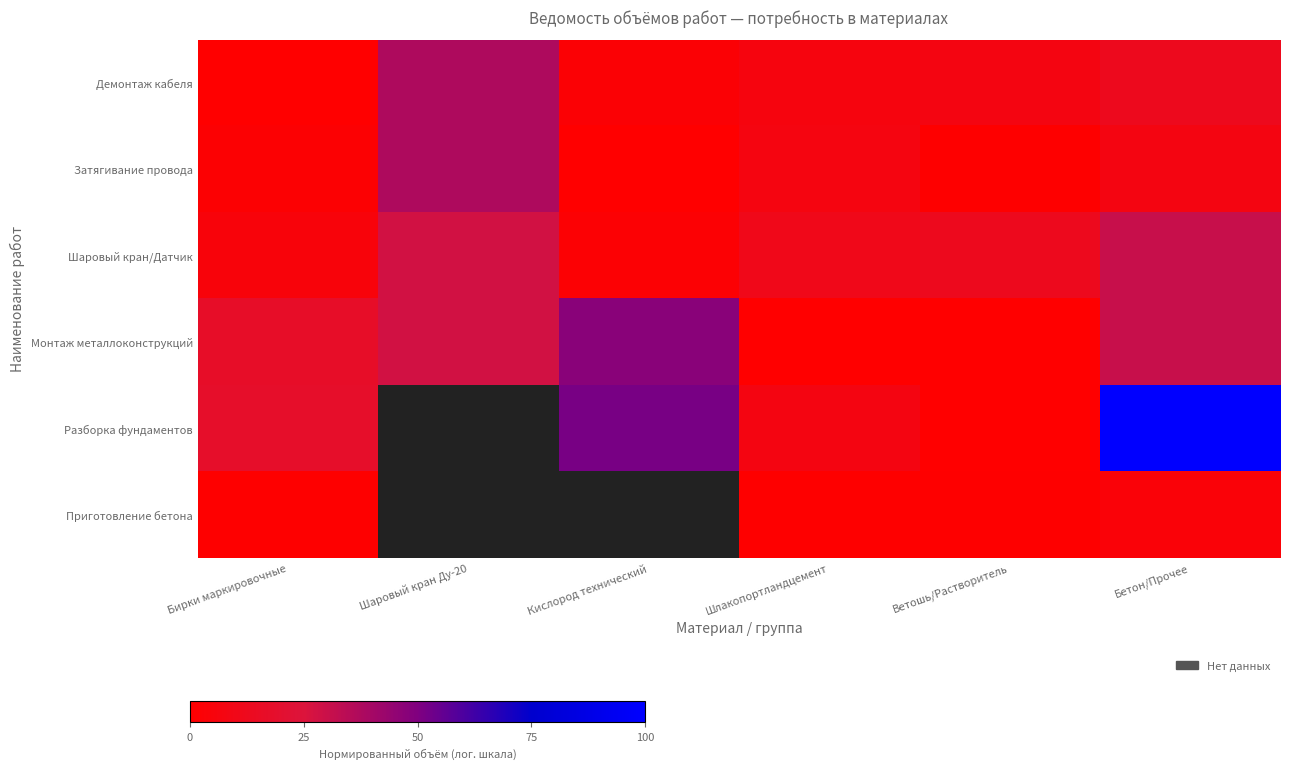

At which category is the sum across all series the highest?

Бетон/Прочее